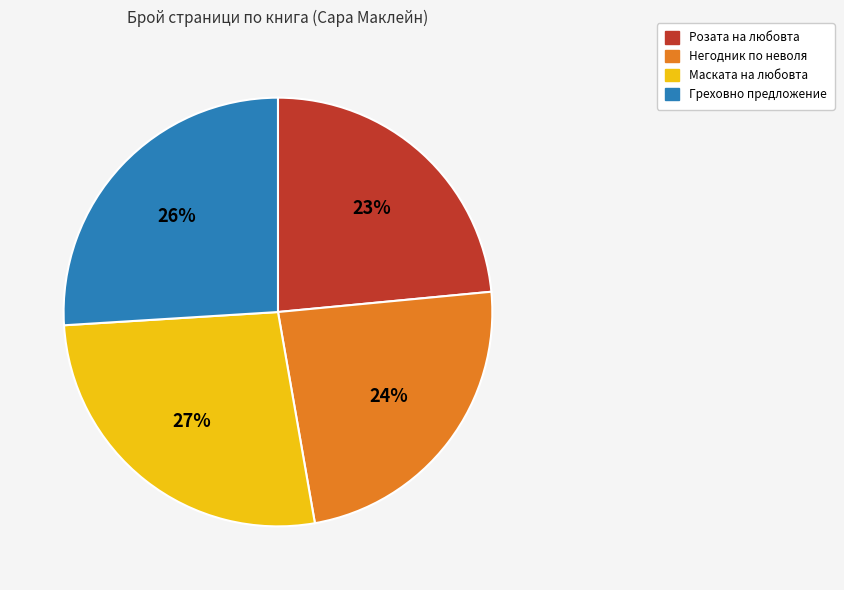

The Маската на любовта slice represents 27% of the pie. True or false?

True